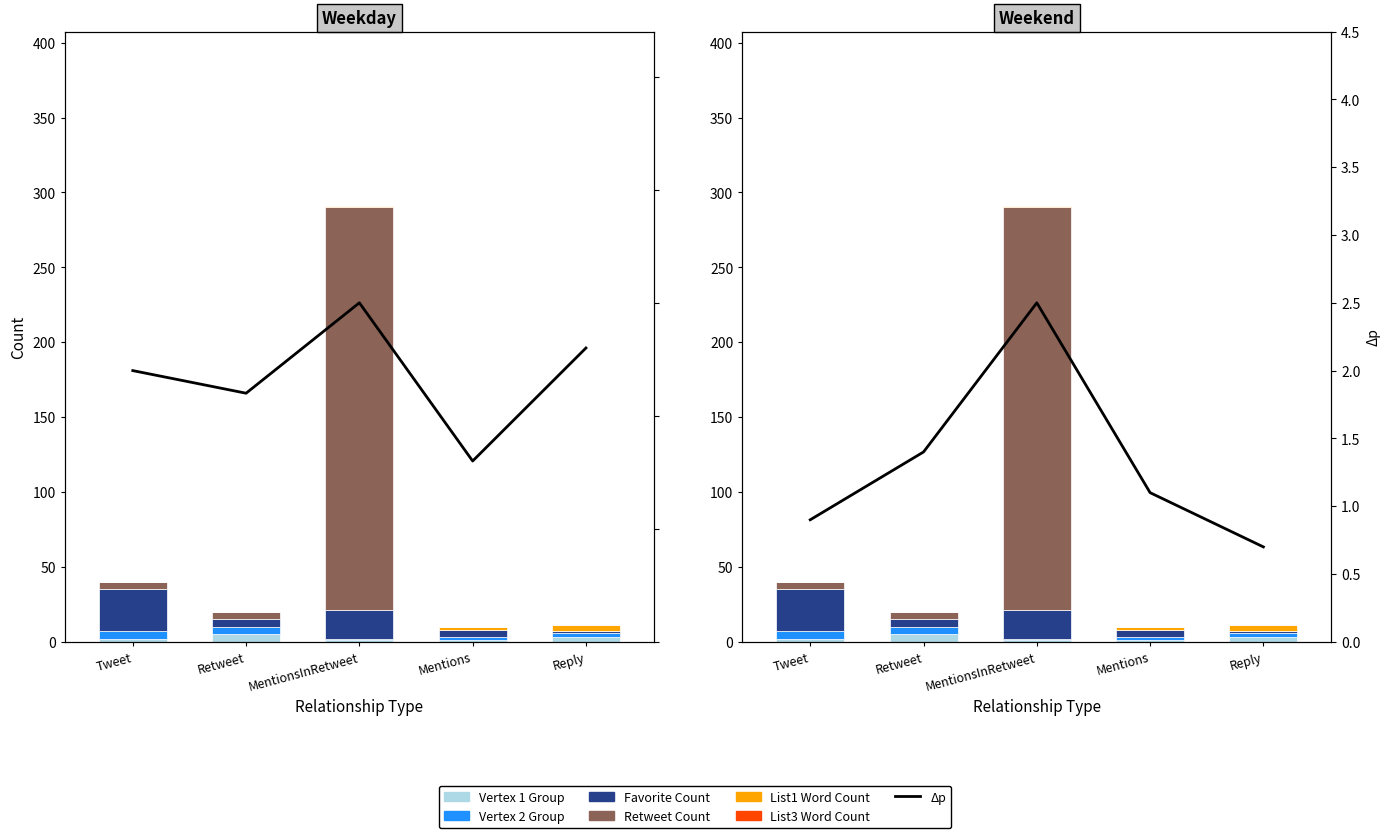

What is the maximum value for Vertex 1 Group?

5